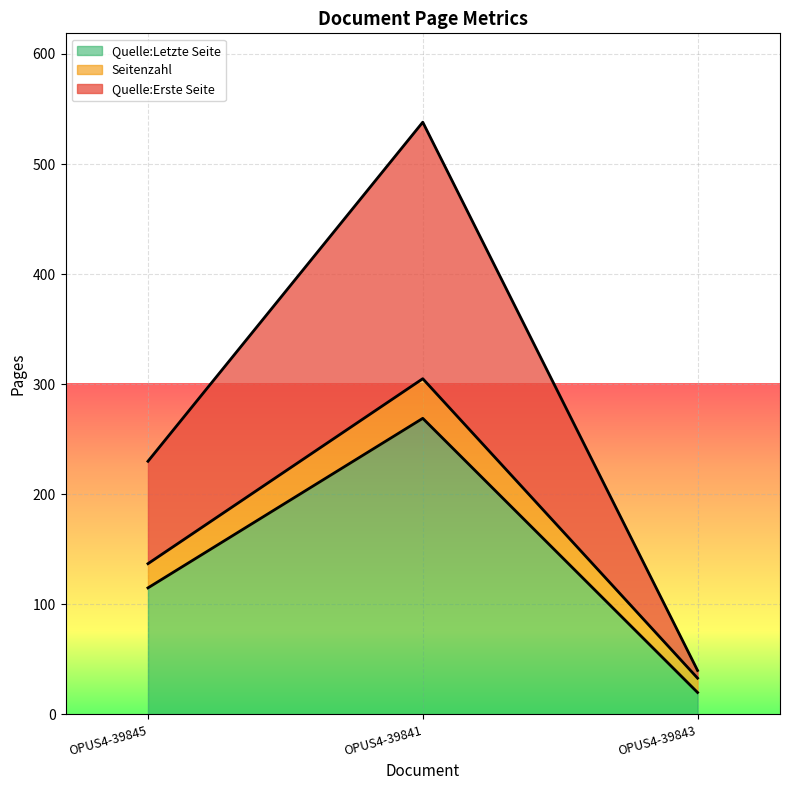

Which label corresponds to the largest value in the chart?

OPUS4-39841